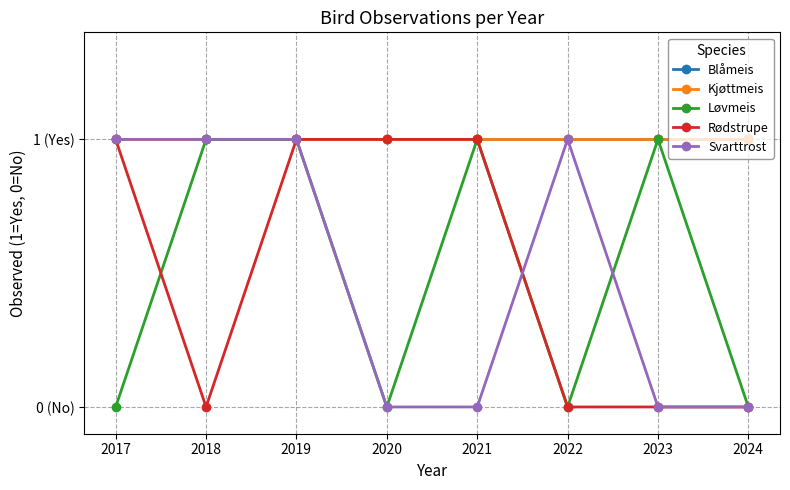

Does the chart display data point markers on the line(s)?

Yes